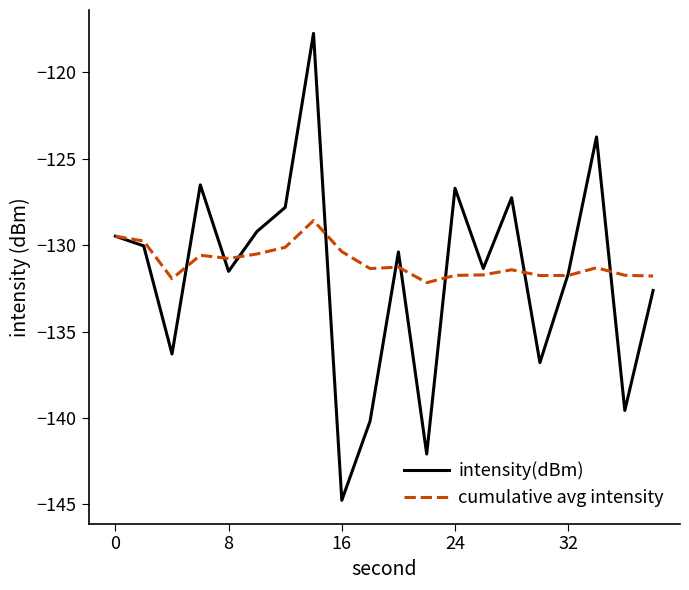

List the series in order of their peak value, lowest first.

cumulative avg intensity, intensity(dBm)